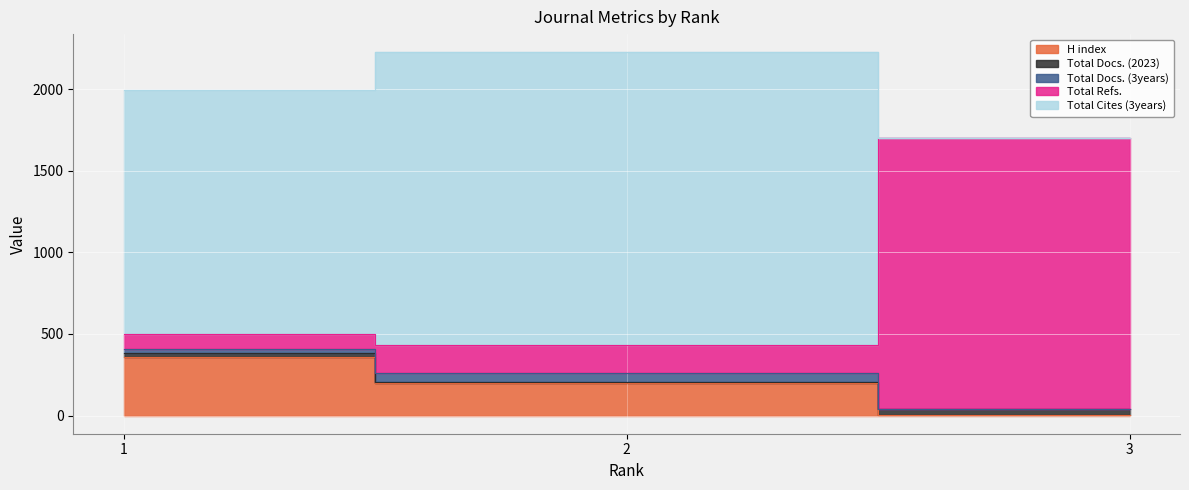

What is the difference between the maximum and second lowest values in the H index series?

158